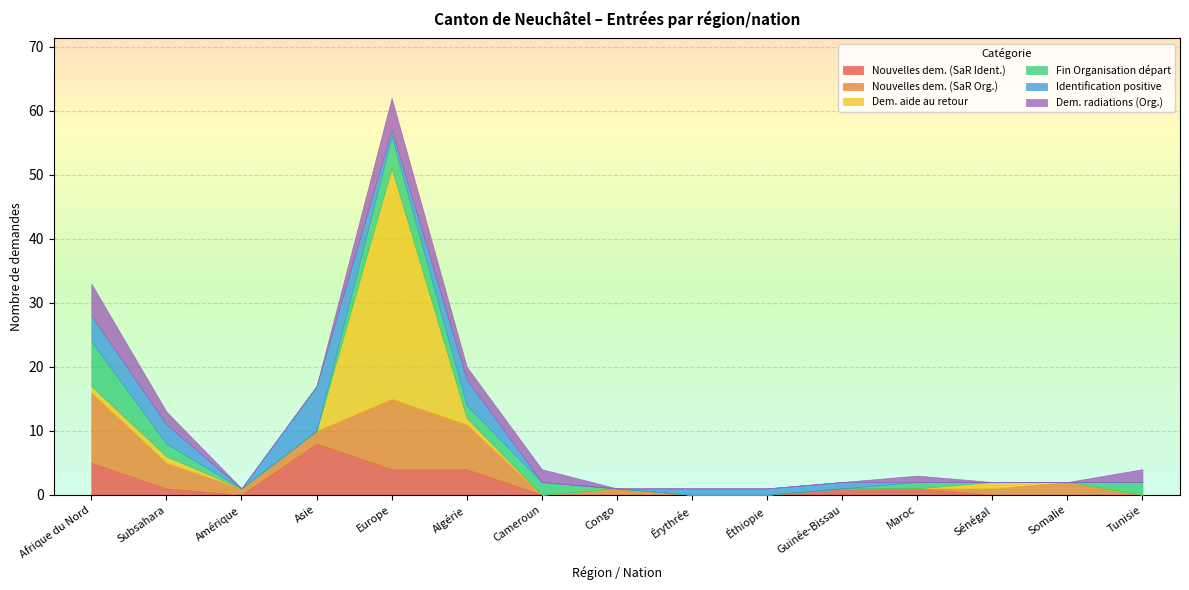

Which series has the widest spread of values?

Dem. aide au retour